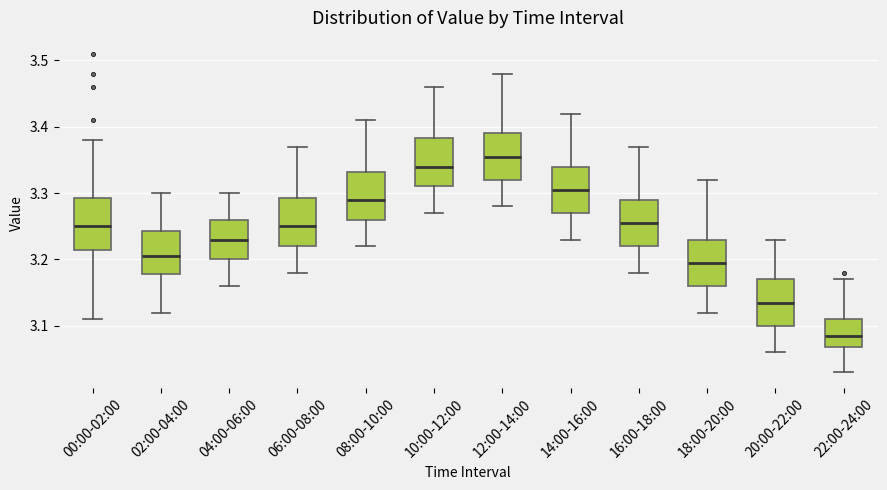

Where does the upper whisker of the box for 10:00-12:00 end on the y-axis? The values are not printed on the chart, so give them approximately, as read against the axis.

3.46